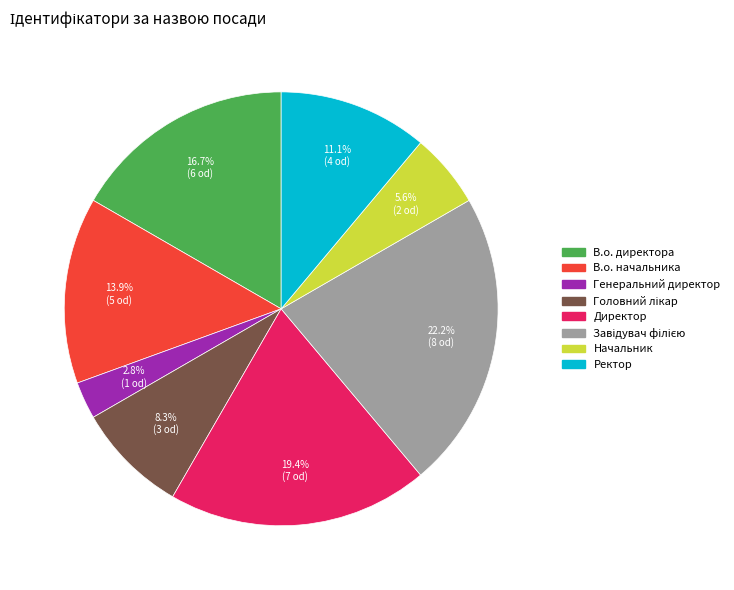

Between Директор and В.о. директора, which is larger?

Директор